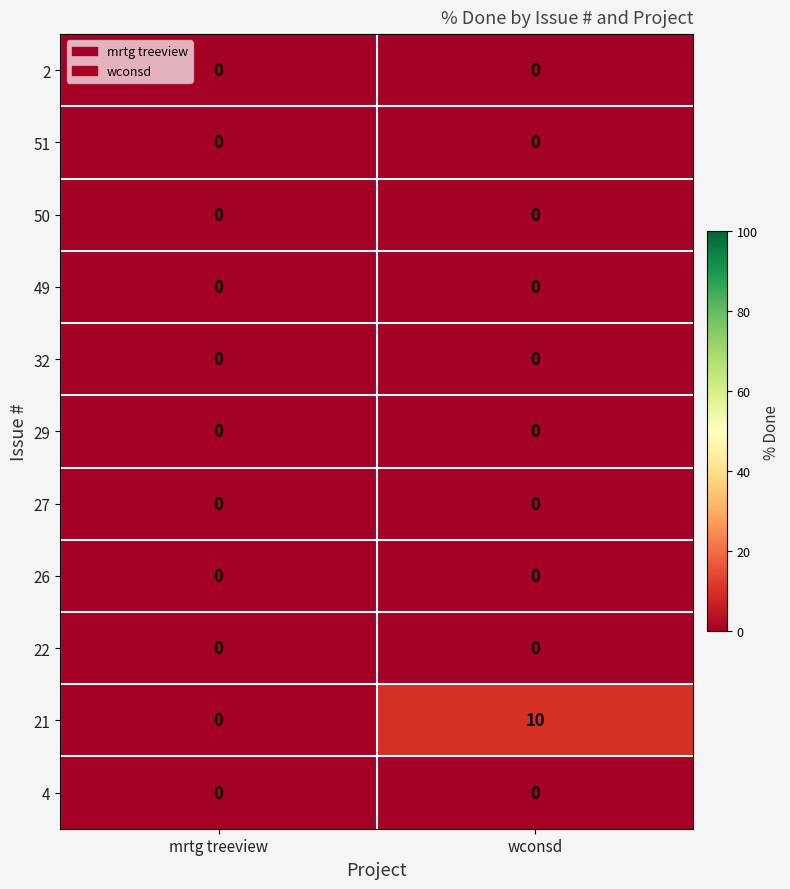

True or false: 26 has a value of 0 at wconsd.

True